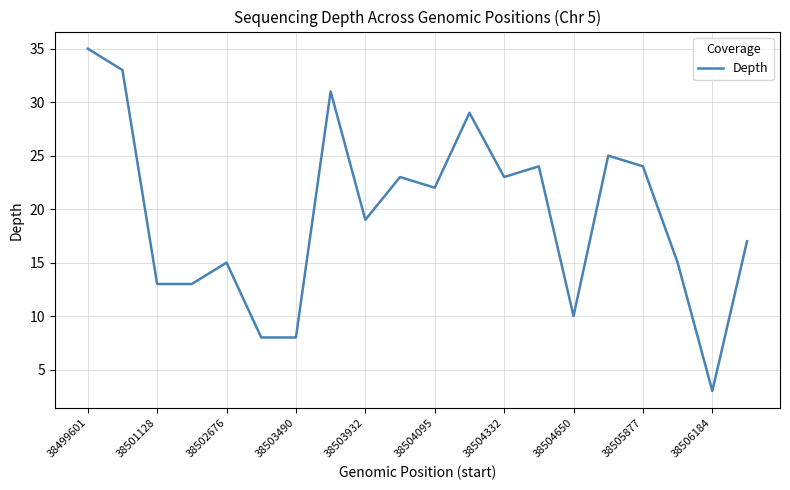

What is the difference between the maximum and minimum values?

32